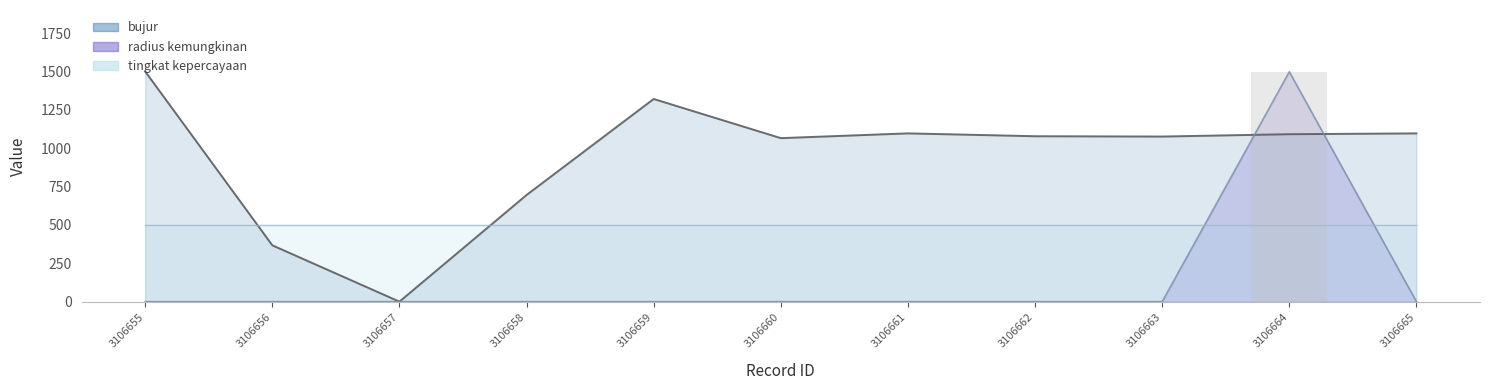

Between 3106657 and 3106660, which is larger?

3106660